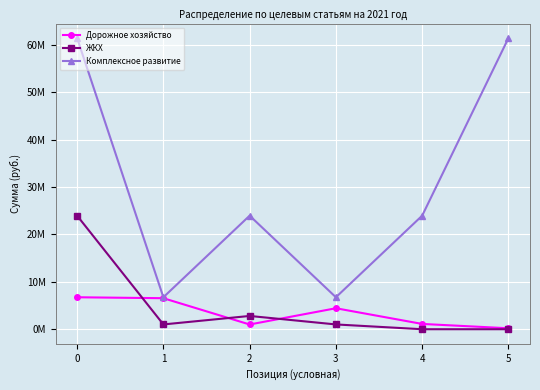

The ЖКХ series shows 1010100 at 3. True or false?

True